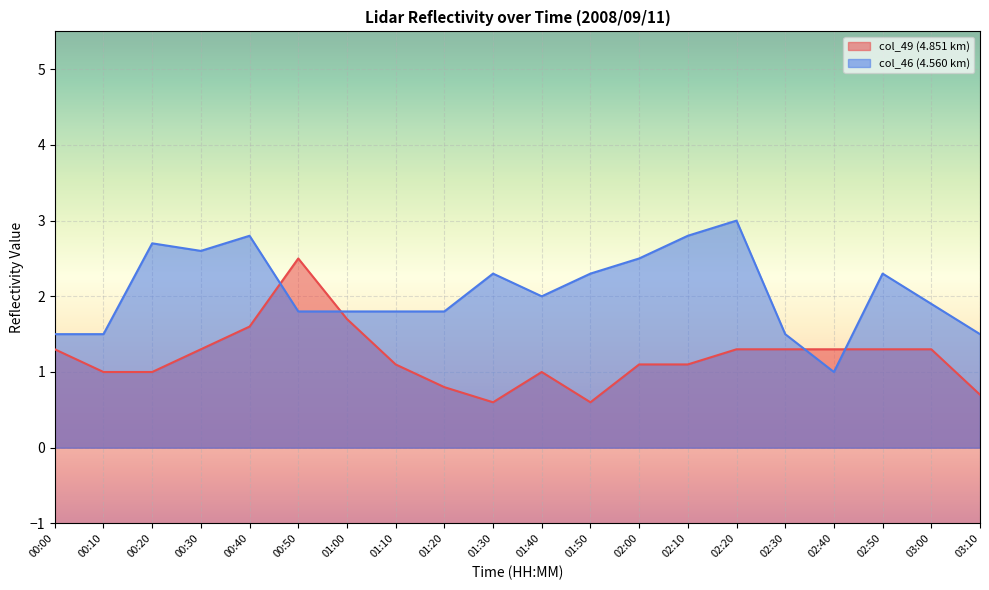

Which series has the largest range (max minus min)?

col_46 (4.560 km)